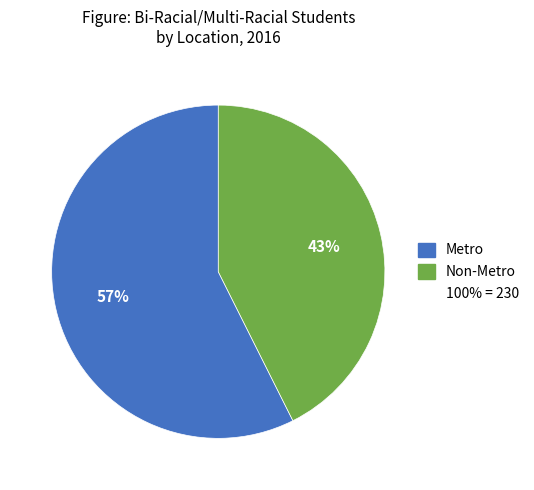

To the nearest percent, what is the average slice percentage?

50%